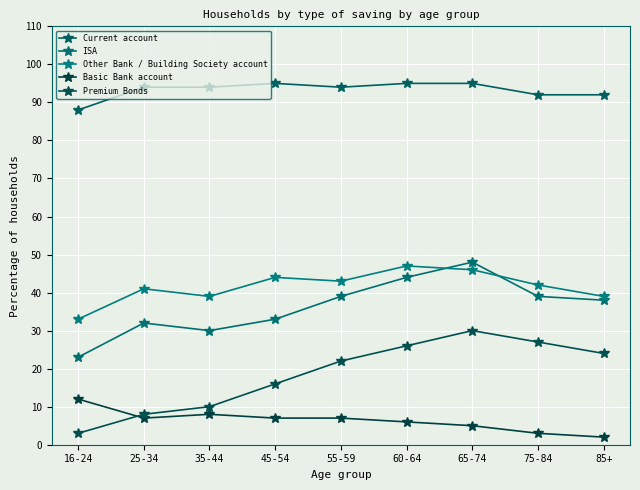

What is the label of the 5th point from the left?

55-59